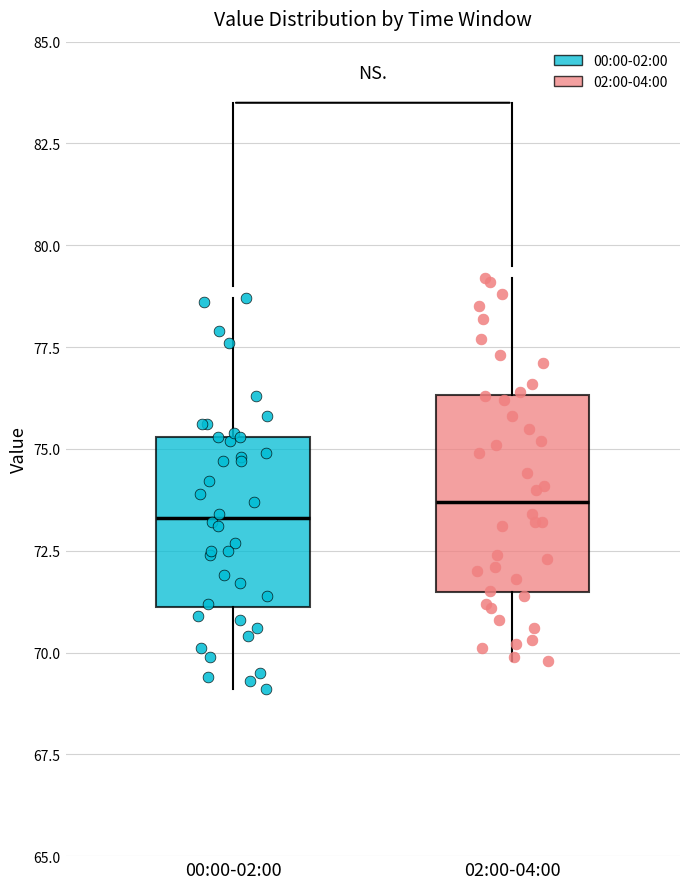

Reading left to right, transcribe this box plot: for each box, give where its median line is, the range the box spans, and where its two whiskers end, as read against the y-axis. The values are not printed on the chart, so give them approximately, as read against the axis.

00:00-02:00: median 73.5, box 71.0 to 75.5, whiskers 69.0 to 78.5
02:00-04:00: median 73.5, box 71.5 to 76.5, whiskers 70.0 to 79.0